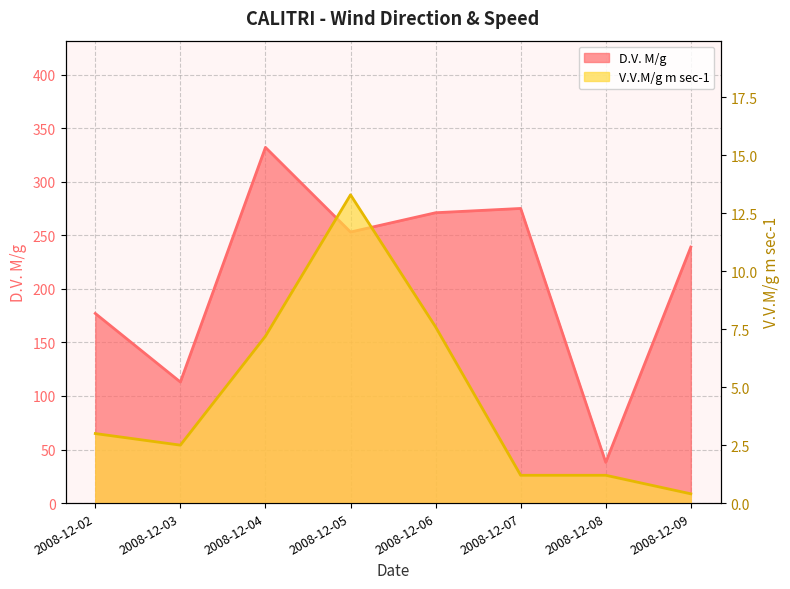

Rank the categories by D.V. M/g value from lowest to highest.

2008-12-08, 2008-12-03, 2008-12-02, 2008-12-09, 2008-12-05, 2008-12-06, 2008-12-07, 2008-12-04